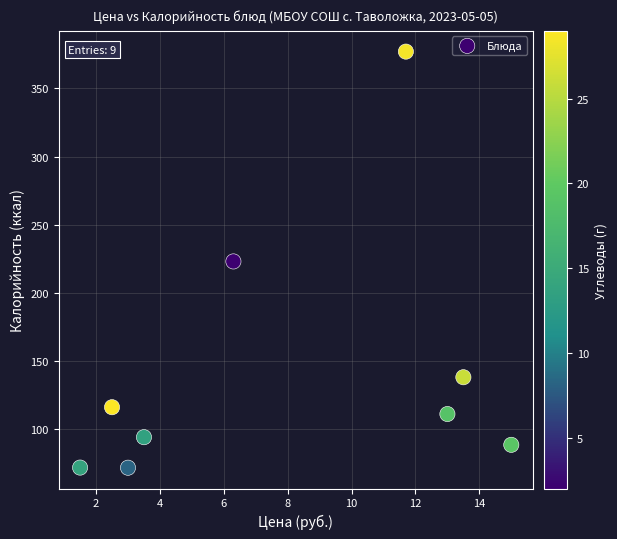

What is the average Y value?

143.4